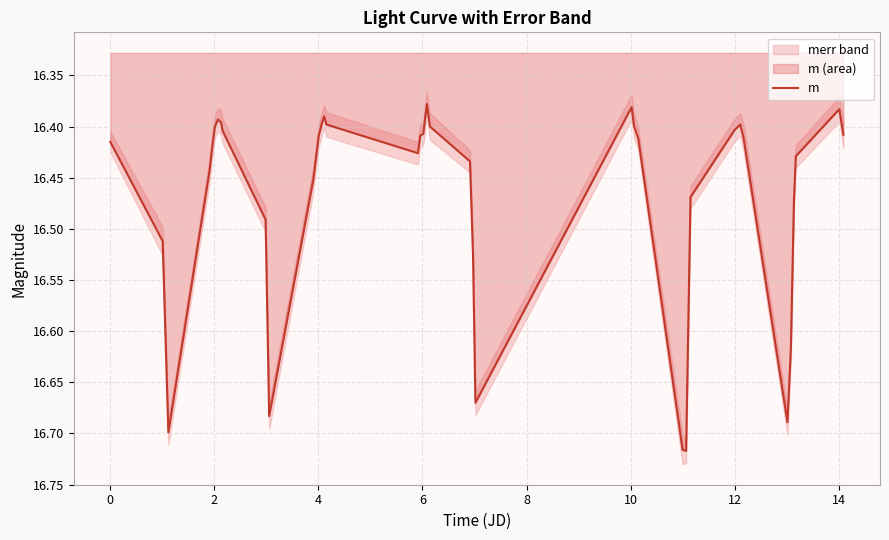

Where is the first local maximum?

2